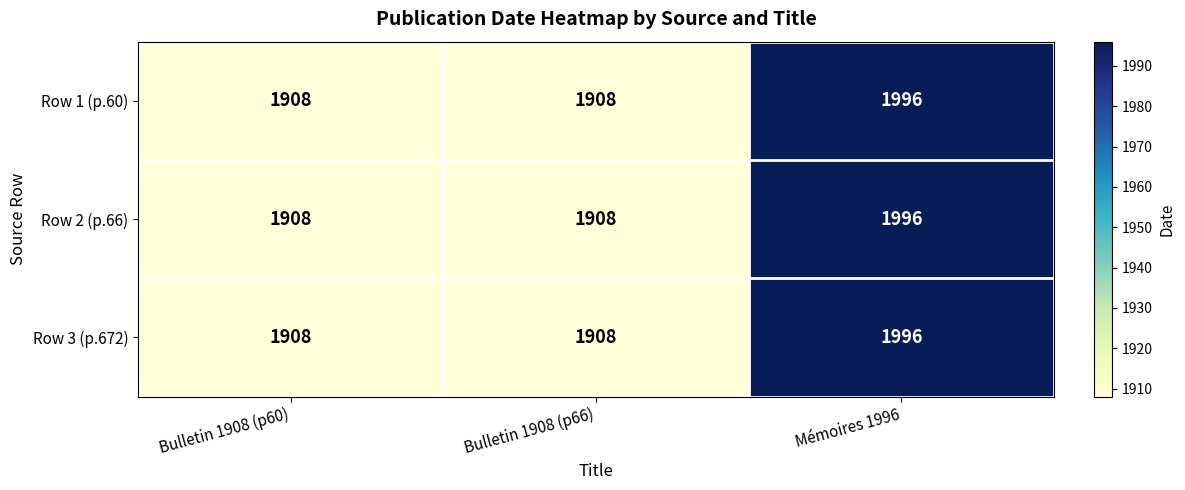

Reading left to right, what are all the values shown in this chart?

Row 1 (p.60): 1908	1908	1996
Row 2 (p.66): 1908	1908	1996
Row 3 (p.672): 1908	1908	1996